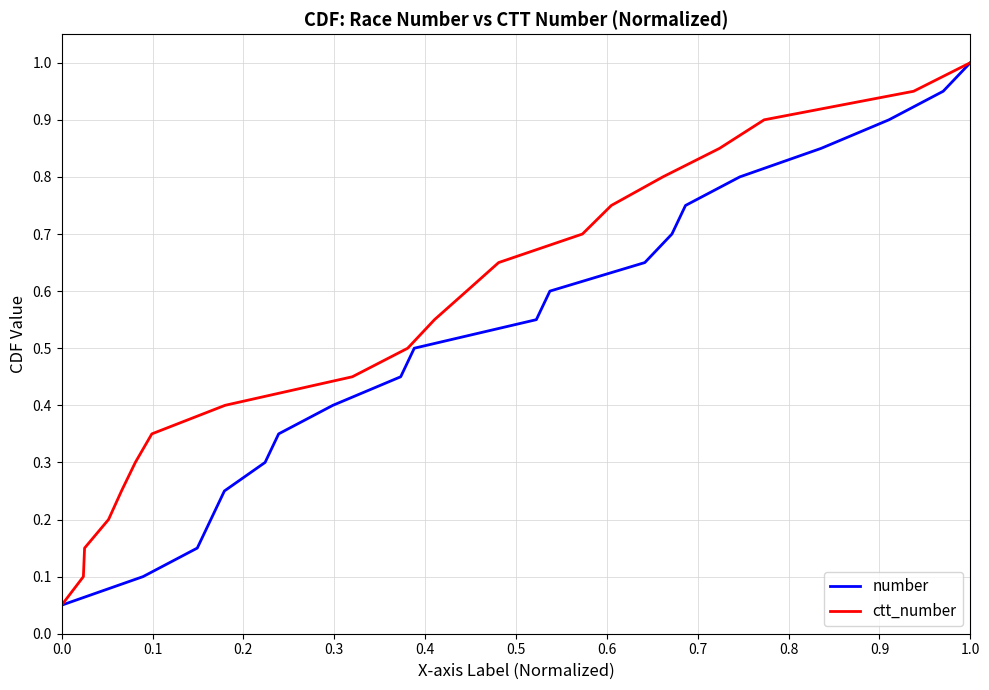

True or false: number has more than 2 interior local peaks.

False